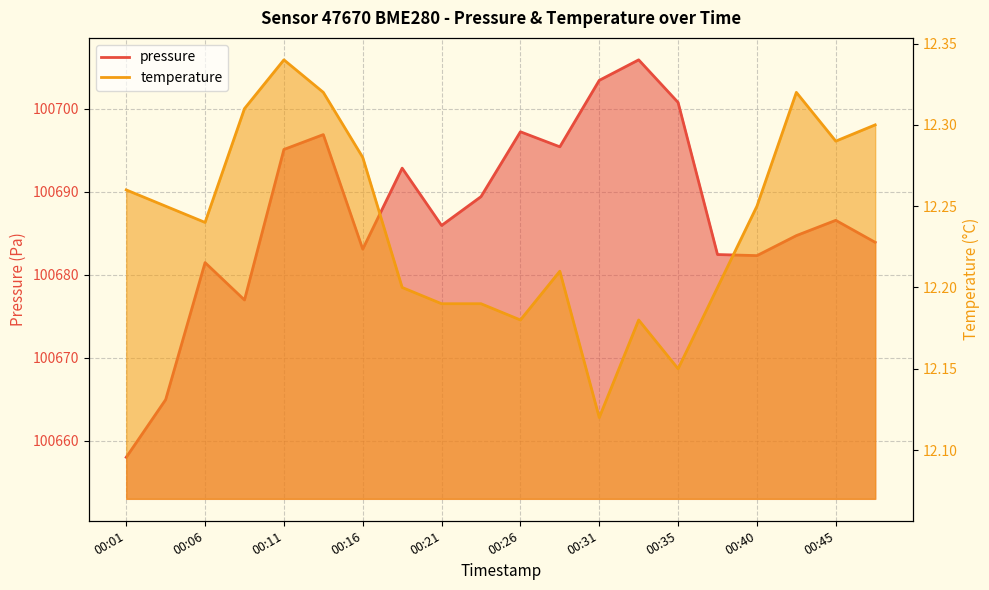

Which series changed the most between 00:21 and 00:45?

pressure